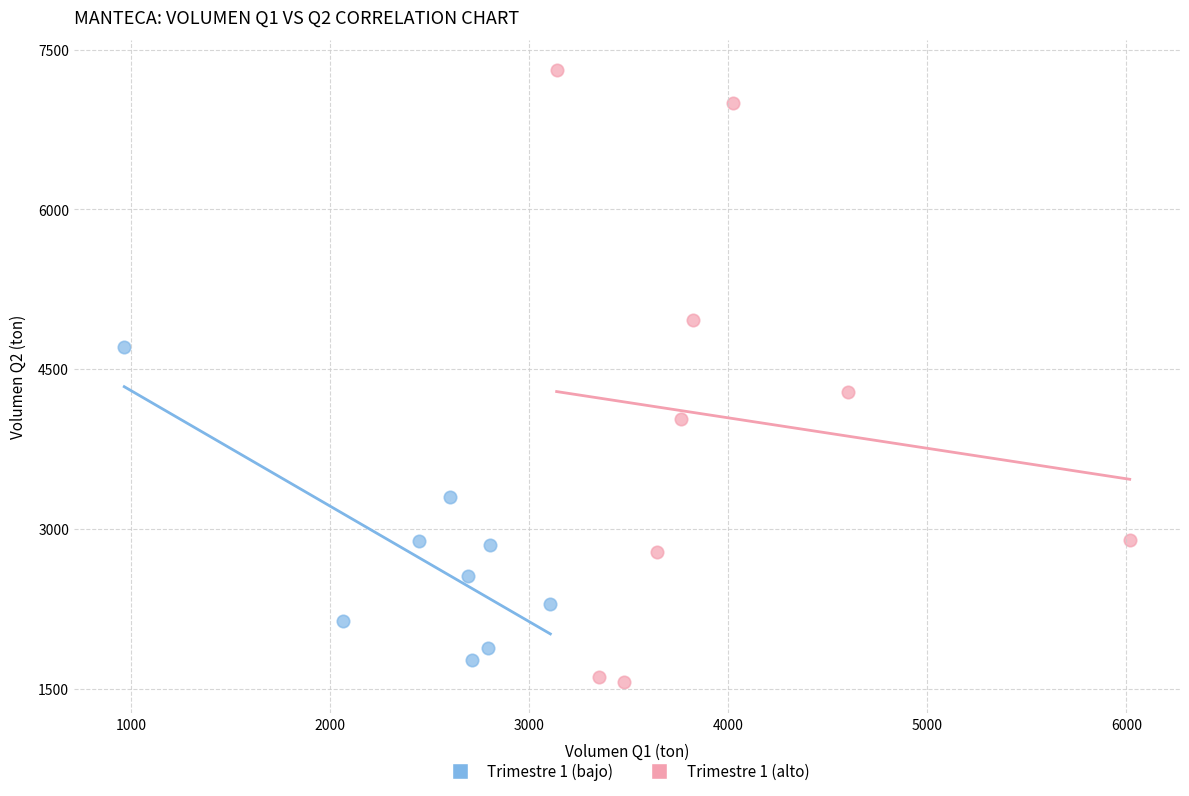

Which series contains the highest Y value?

Trimestre 1 (alto)